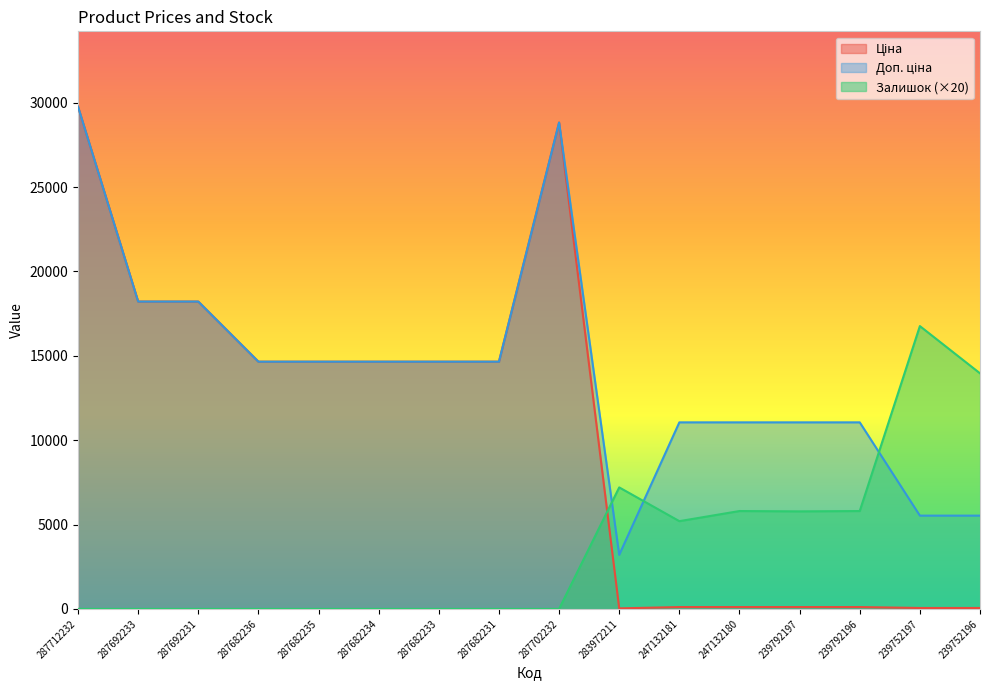

Does the chart display data point markers on the line(s)?

No